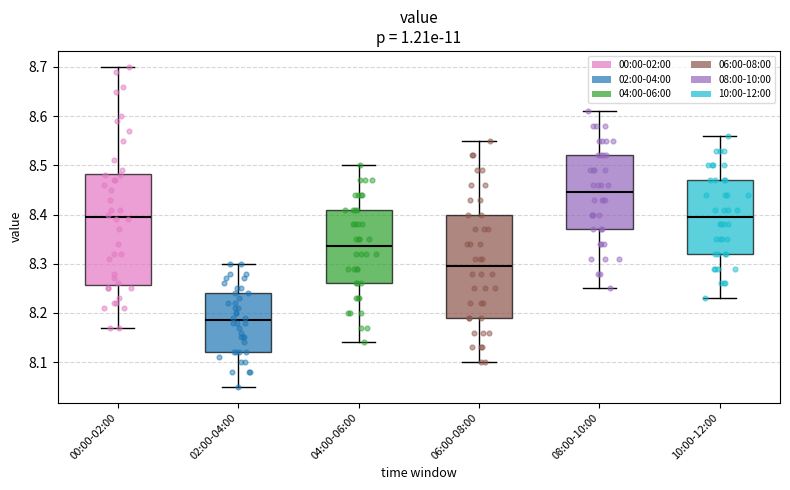

Which box's median line is the lowest?

02:00-04:00